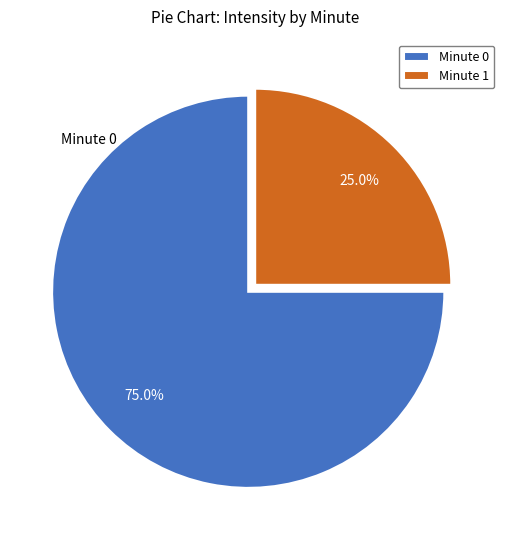

How many segments does this pie chart have?

2